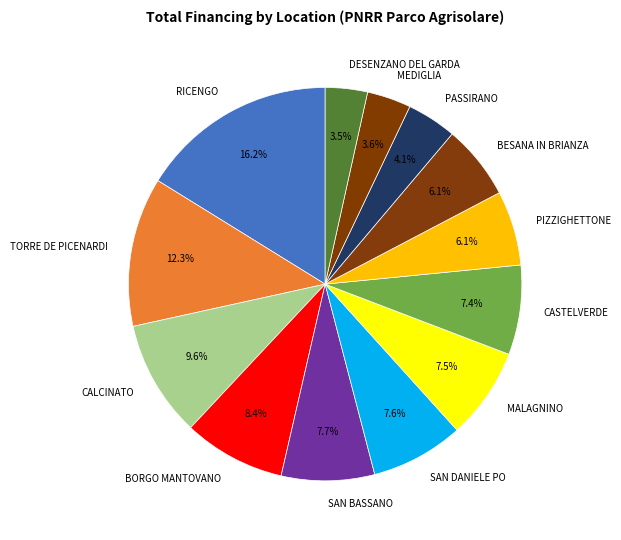

Approximately how many times larger is the value at MEDIGLIA compared to TORRE DE PICENARDI?

0.3